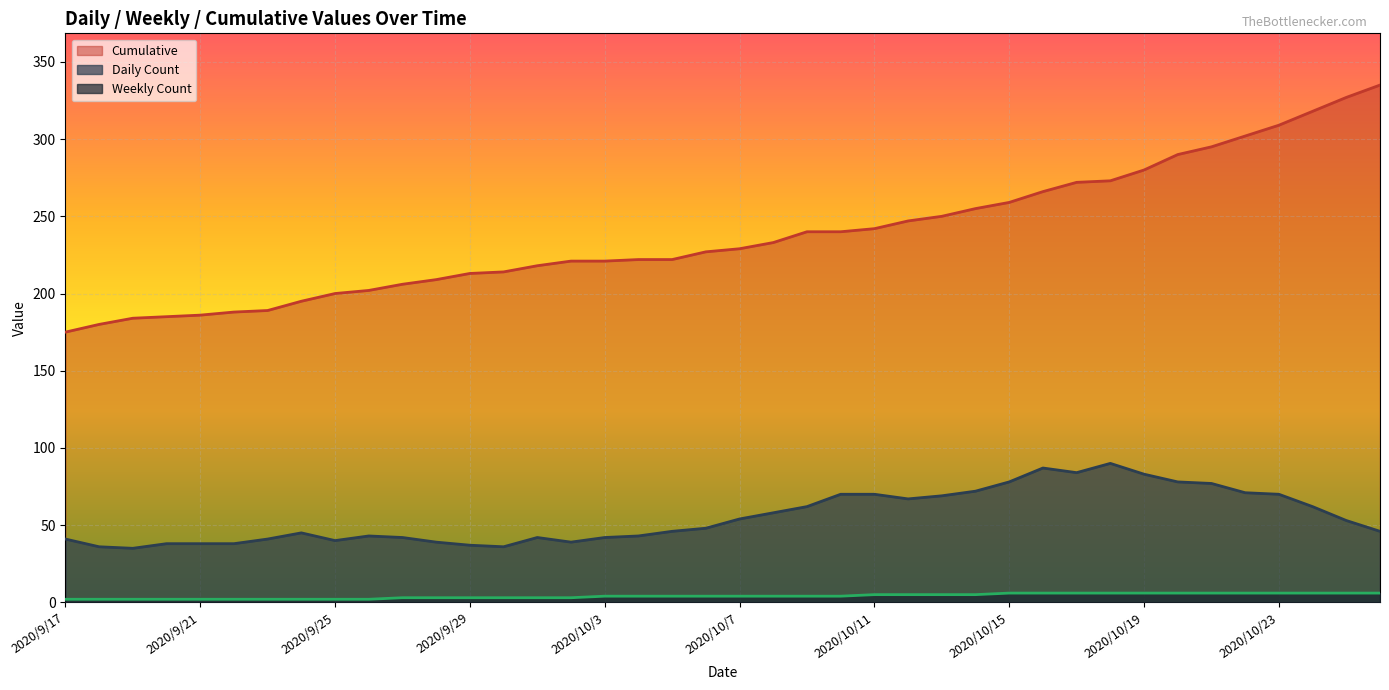

Reading right to left, extract all data points from this chart.

Daily Count: 2020/10/26=46	2020/10/25=53	2020/10/24=62	2020/10/23=70	2020/10/22=71	2020/10/21=77	2020/10/20=78	2020/10/19=83	2020/10/18=90	2020/10/17=84	2020/10/16=87	2020/10/15=78	2020/10/14=72	2020/10/13=69	2020/10/12=67	2020/10/11=70	2020/10/10=70	2020/10/9=62	2020/10/8=58	2020/10/7=54	2020/10/6=48	2020/10/5=46	2020/10/4=43	2020/10/3=42	2020/10/2=39	2020/10/1=42	2020/9/30=36	2020/9/29=37	2020/9/28=39	2020/9/27=42	2020/9/26=43	2020/9/25=40	2020/9/24=45	2020/9/23=41	2020/9/22=38	2020/9/21=38	2020/9/20=38	2020/9/19=35	2020/9/18=36	2020/9/17=41
Weekly Count: 2020/10/26=6	2020/10/25=6	2020/10/24=6	2020/10/23=6	2020/10/22=6	2020/10/21=6	2020/10/20=6	2020/10/19=6	2020/10/18=6	2020/10/17=6	2020/10/16=6	2020/10/15=6	2020/10/14=5	2020/10/13=5	2020/10/12=5	2020/10/11=5	2020/10/10=4	2020/10/9=4	2020/10/8=4	2020/10/7=4	2020/10/6=4	2020/10/5=4	2020/10/4=4	2020/10/3=4	2020/10/2=3	2020/10/1=3	2020/9/30=3	2020/9/29=3	2020/9/28=3	2020/9/27=3	2020/9/26=2	2020/9/25=2	2020/9/24=2	2020/9/23=2	2020/9/22=2	2020/9/21=2	2020/9/20=2	2020/9/19=2	2020/9/18=2	2020/9/17=2
Cumulative: 2020/10/26=335	2020/10/25=327	2020/10/24=318	2020/10/23=309	2020/10/22=302	2020/10/21=295	2020/10/20=290	2020/10/19=280	2020/10/18=273	2020/10/17=272	2020/10/16=266	2020/10/15=259	2020/10/14=255	2020/10/13=250	2020/10/12=247	2020/10/11=242	2020/10/10=240	2020/10/9=240	2020/10/8=233	2020/10/7=229	2020/10/6=227	2020/10/5=222	2020/10/4=222	2020/10/3=221	2020/10/2=221	2020/10/1=218	2020/9/30=214	2020/9/29=213	2020/9/28=209	2020/9/27=206	2020/9/26=202	2020/9/25=200	2020/9/24=195	2020/9/23=189	2020/9/22=188	2020/9/21=186	2020/9/20=185	2020/9/19=184	2020/9/18=180	2020/9/17=175